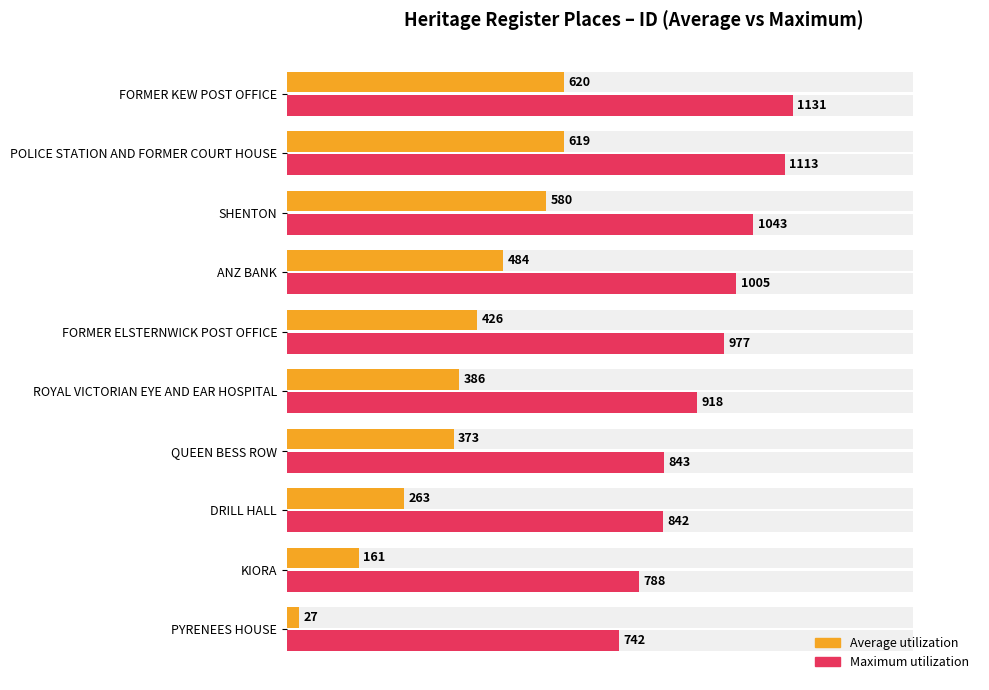

What is the average value of the Maximum utilization series?

940